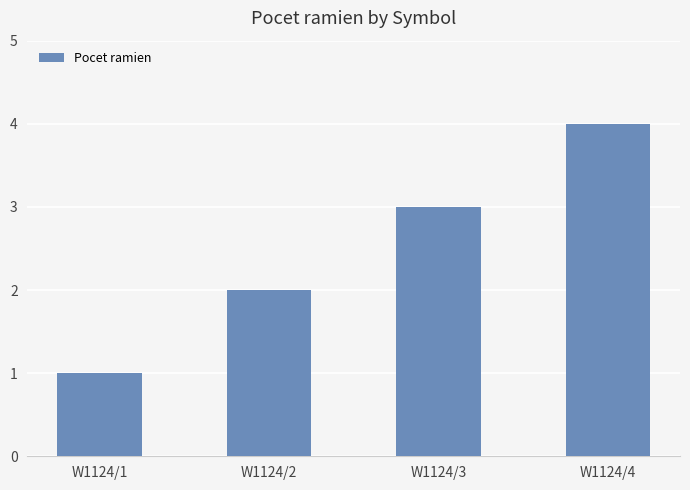

Rank the categories by value from lowest to highest.

W1124/1, W1124/2, W1124/3, W1124/4